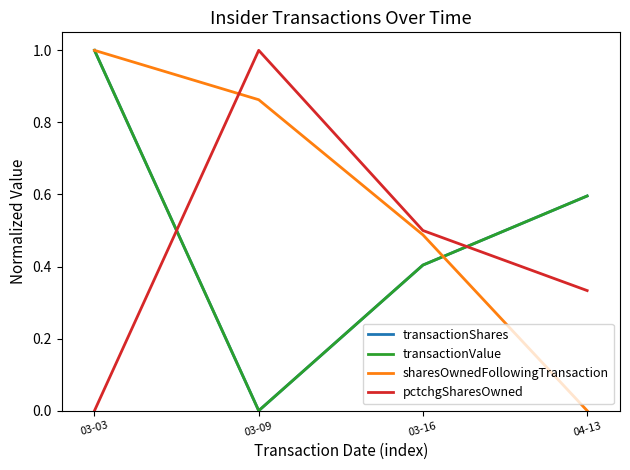

What is the sum of all transactionValue values?

2.0